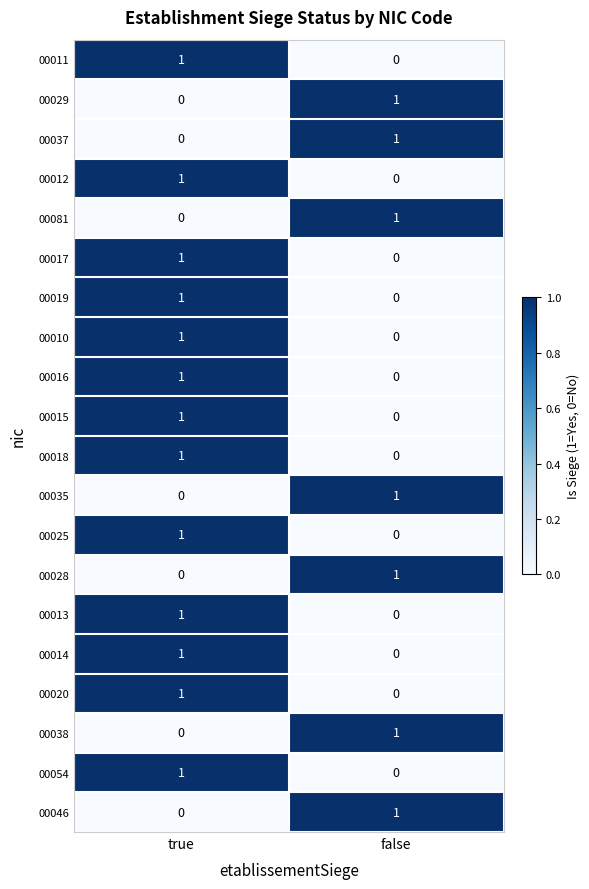

The 00025 series shows 1 at true. True or false?

True